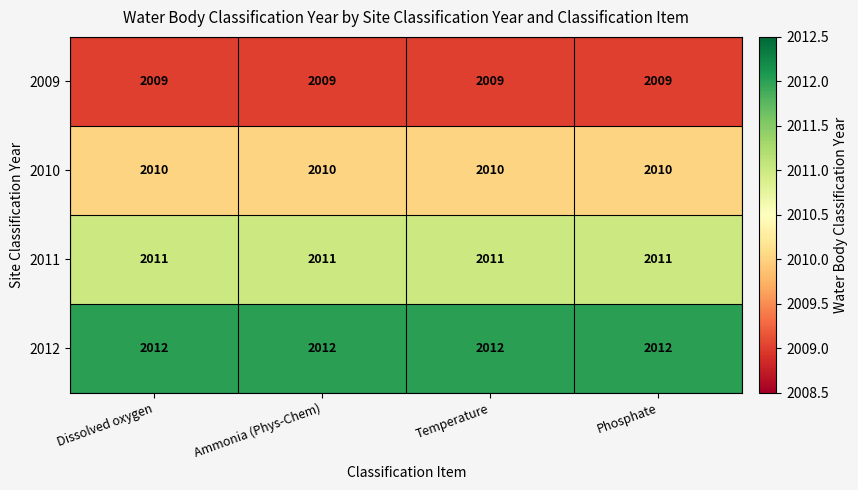

What is the sum of the 2011 values at Temperature and Ammonia (Phys-Chem)?

4022